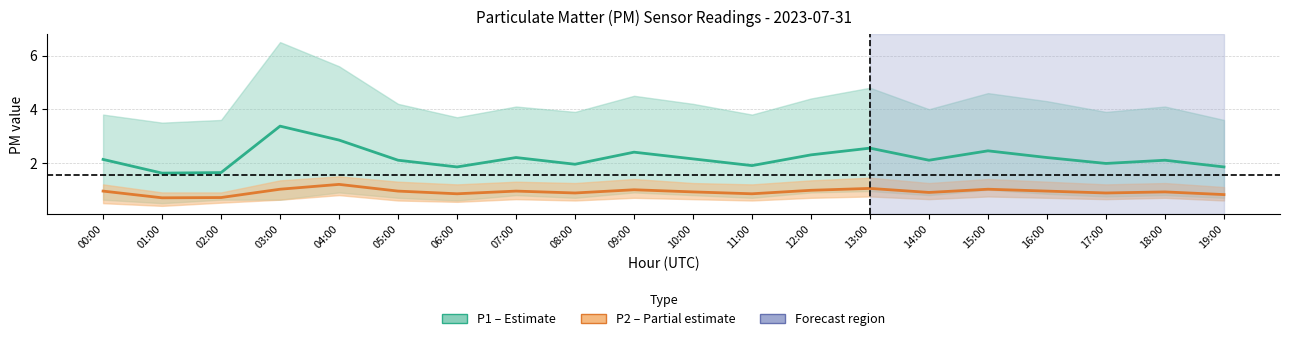

What is the smallest value displayed?

0.7